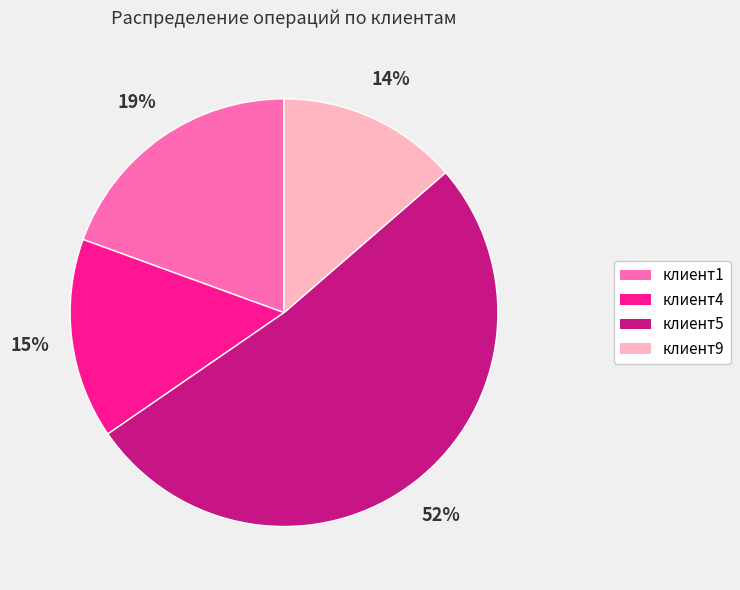

To the nearest percent, what portion does клиент9 represent?

14%